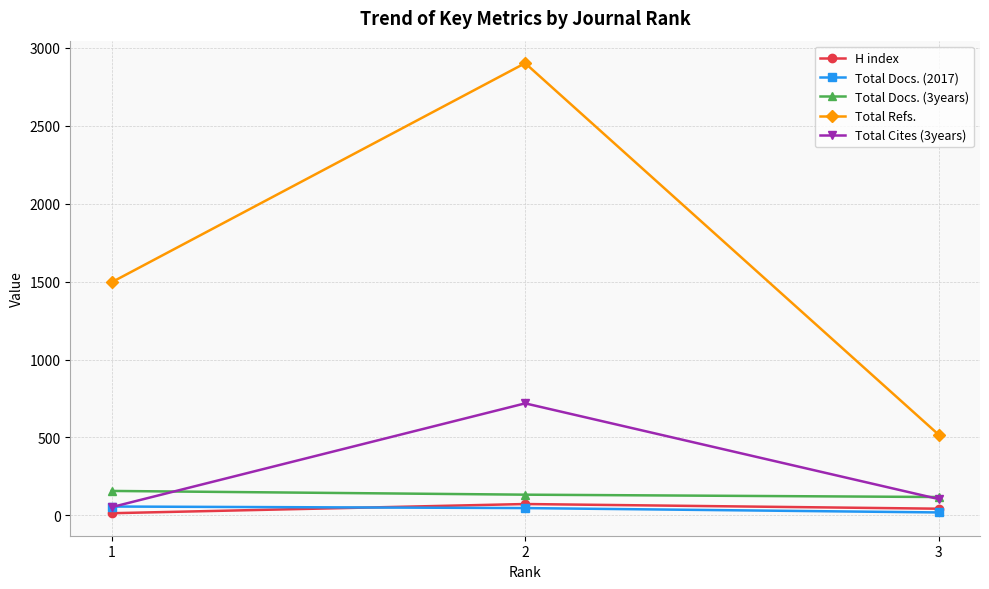

The value of Total Cites (3years) at 2 is 1254. True or false?

False